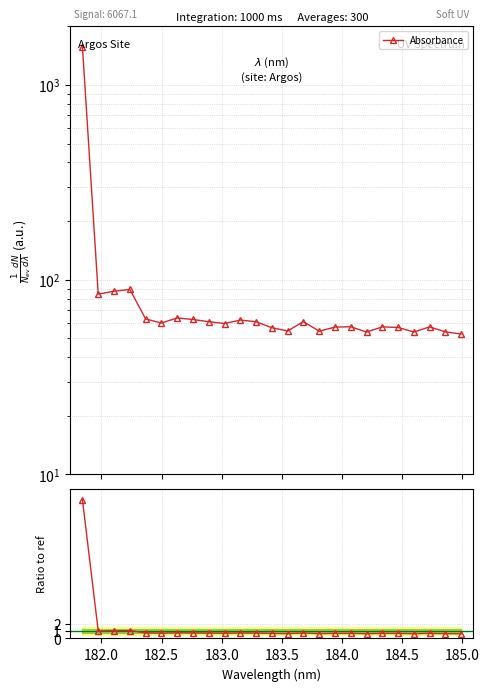

How many lines are shown in the chart?

1